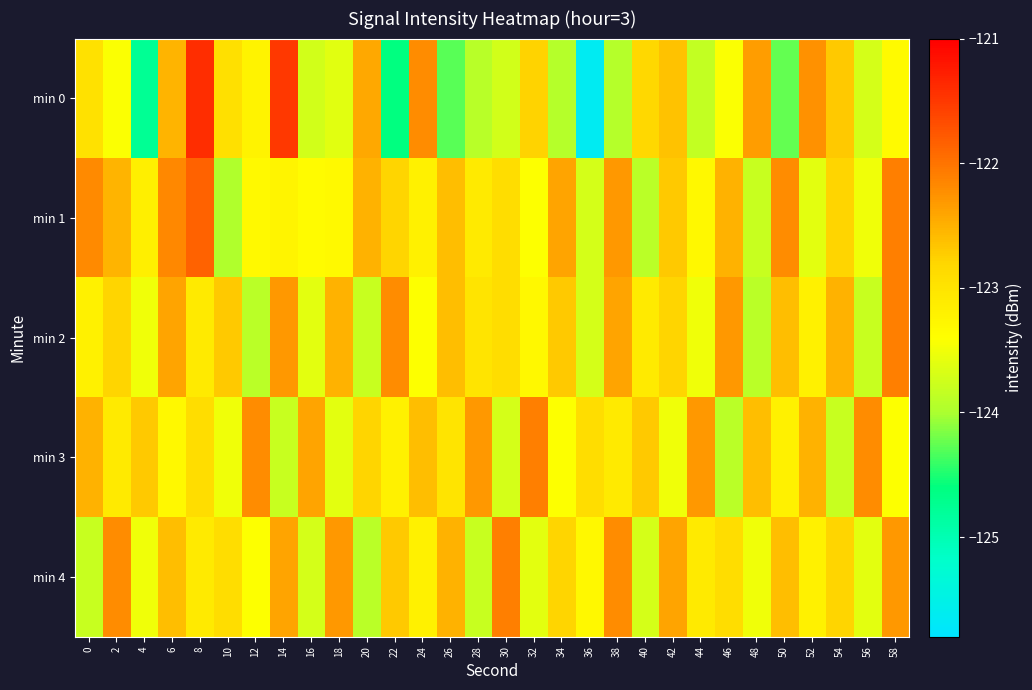

Reading left to right, extract all data points from this chart.

min 0: 0=-123.0	2=-123.4	4=-124.8	6=-122.5	8=-121.4	10=-122.9	12=-123.2	14=-121.5	16=-123.7	18=-123.6	20=-122.4	22=-124.6	24=-122.2	26=-124.3	28=-123.9	30=-123.7	32=-122.8	34=-123.9	36=-125.6	38=-123.9	40=-122.8	42=-122.6	44=-123.8	46=-123.4	48=-122.3	50=-124.3	52=-122.2	54=-122.7	56=-123.7	58=-123.3
min 1: 0=-122.2	2=-122.5	4=-123.2	6=-122.2	8=-121.9	10=-124.0	12=-123.3	14=-123.2	16=-123.4	18=-123.3	20=-122.5	22=-122.8	24=-123.2	26=-122.6	28=-123.1	30=-122.9	32=-123.4	34=-122.4	36=-123.7	38=-122.3	40=-123.9	42=-122.7	44=-123.3	46=-122.5	48=-123.8	50=-122.2	52=-123.6	54=-122.8	56=-123.5	58=-122.1
min 2: 0=-123.2	2=-122.8	4=-123.5	6=-122.4	8=-123.1	10=-122.7	12=-123.9	14=-122.3	16=-123.6	18=-122.5	20=-123.8	22=-122.2	24=-123.4	26=-122.6	28=-123.0	30=-122.9	32=-123.3	34=-122.7	36=-123.7	38=-122.4	40=-123.1	42=-122.8	44=-123.5	46=-122.3	48=-123.9	50=-122.6	52=-123.2	54=-122.5	56=-123.8	58=-122.1
min 3: 0=-122.5	2=-123.1	4=-122.7	6=-123.3	8=-122.9	10=-123.5	12=-122.2	14=-123.8	16=-122.4	18=-123.6	20=-122.8	22=-123.2	24=-122.6	26=-123.0	28=-122.3	30=-123.7	32=-122.1	34=-123.4	36=-122.9	38=-123.1	40=-122.7	42=-123.5	44=-122.3	46=-123.9	48=-122.6	50=-123.2	52=-122.5	54=-123.8	56=-122.2	58=-123.4
min 4: 0=-123.8	2=-122.2	4=-123.5	6=-122.6	8=-123.1	10=-122.9	12=-123.4	14=-122.4	16=-123.7	18=-122.3	20=-123.9	22=-122.7	24=-123.2	26=-122.5	28=-123.8	30=-122.1	32=-123.6	34=-122.8	36=-123.3	38=-122.2	40=-123.7	42=-122.4	44=-123.1	46=-122.9	48=-123.5	50=-122.6	52=-123.2	54=-122.8	56=-123.6	58=-122.3